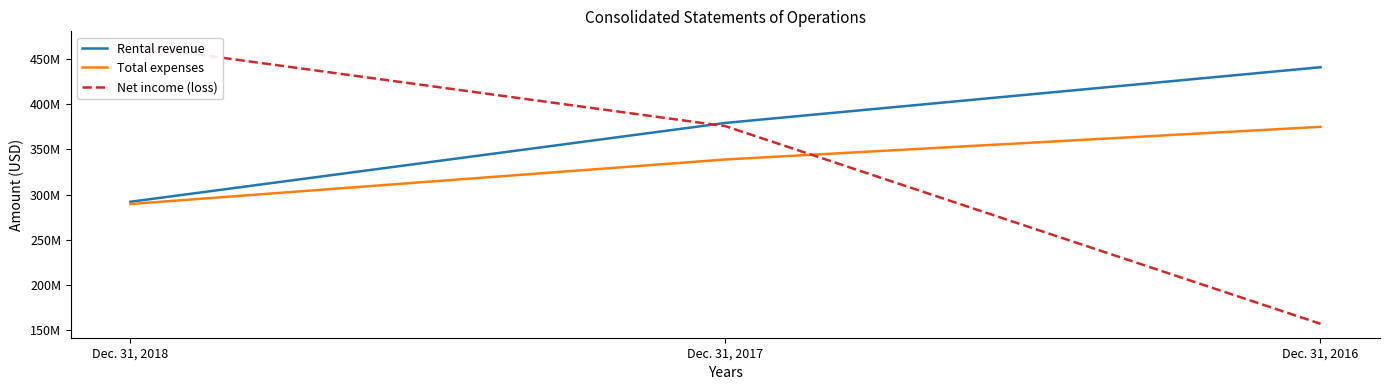

At which category is the sum across all series the highest?

Dec. 31, 2017